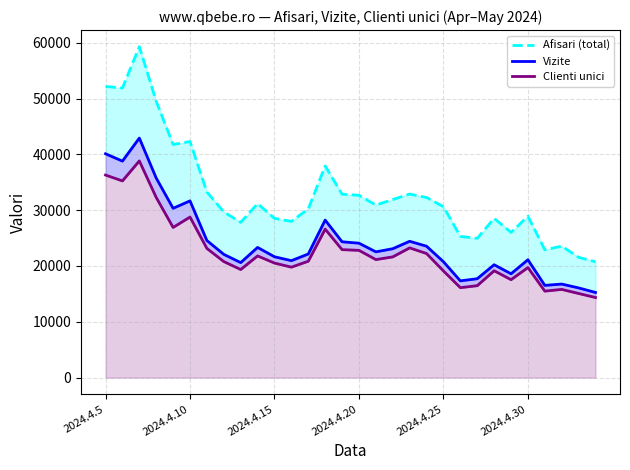

At which label does Afisari (total) reach its minimum?

29